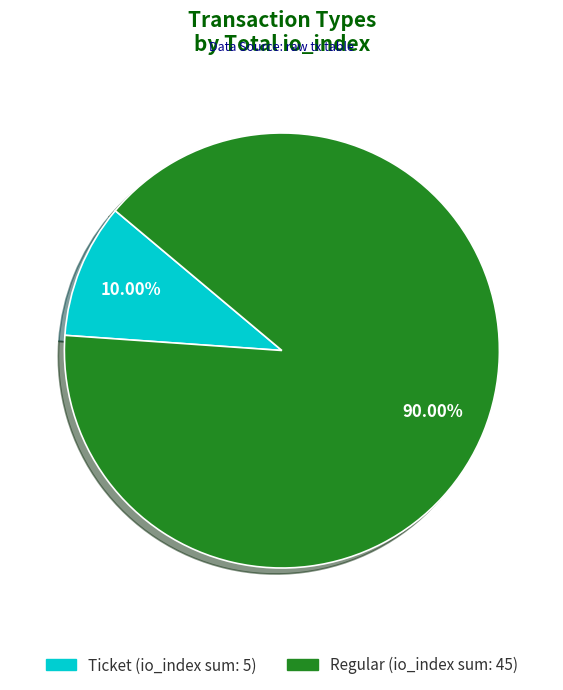

Is there any slice that represents more than half of the pie?

Yes